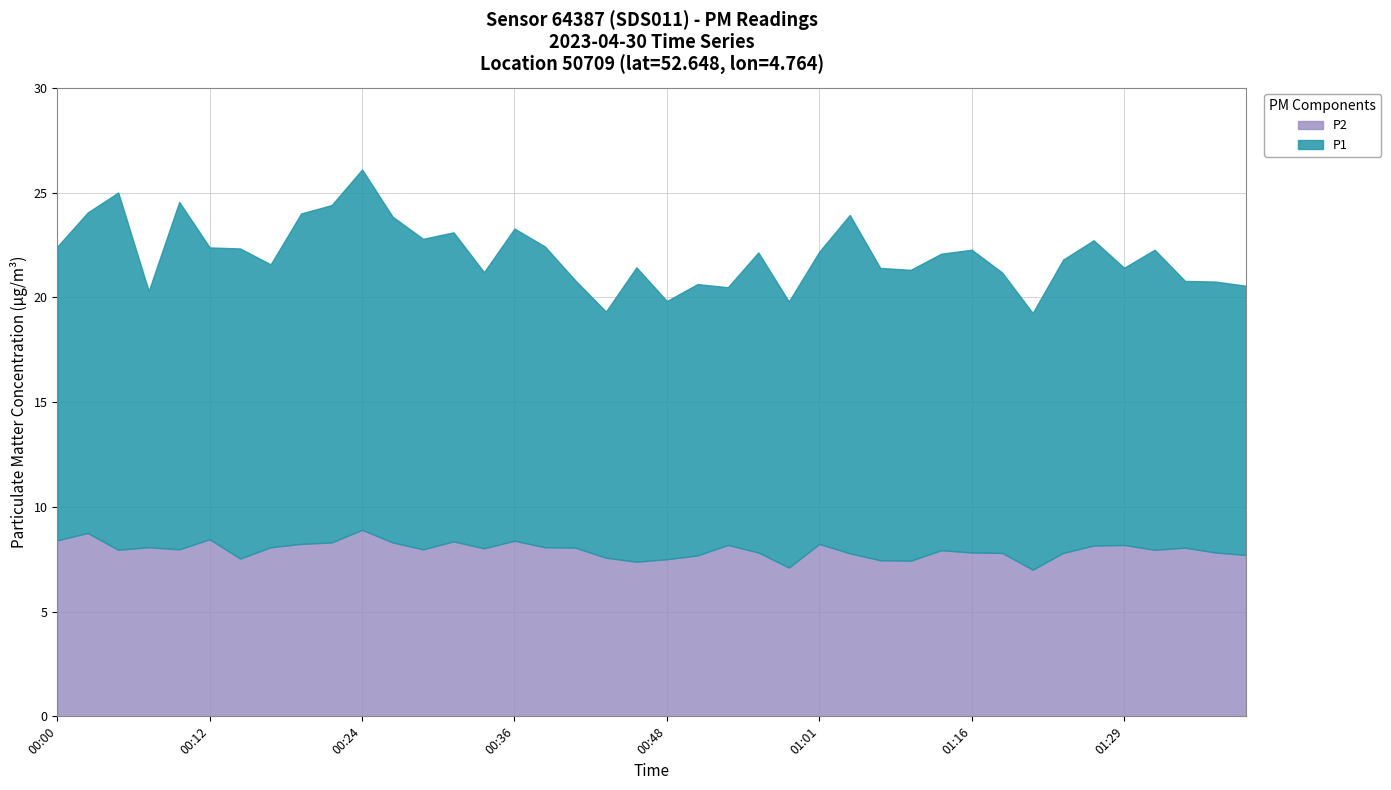

What value does the P1 series have at 01:43?

12.9